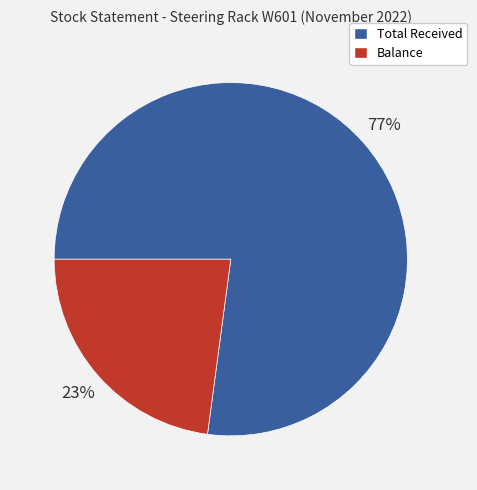

Is there any slice that represents more than half of the pie?

Yes